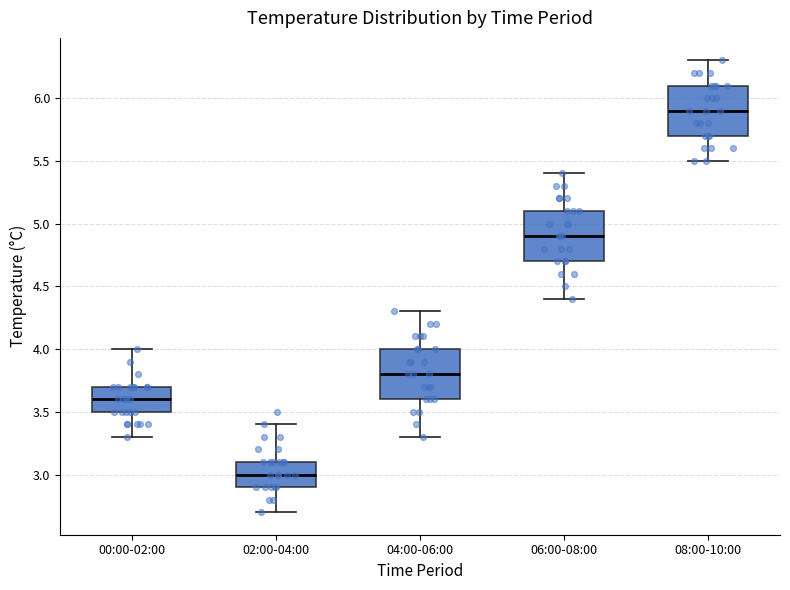

Reading left to right, transcribe this box plot: for each box, give where its median line is, the range the box spans, and where its two whiskers end, as read against the y-axis. The values are not printed on the chart, so give them approximately, as read against the axis.

00:00-02:00: median 3.6, box 3.5 to 3.7, whiskers 3.3 to 4.0
02:00-04:00: median 3.0, box 2.9 to 3.1, whiskers 2.7 to 3.4
04:00-06:00: median 3.8, box 3.6 to 4.0, whiskers 3.3 to 4.3
06:00-08:00: median 4.9, box 4.7 to 5.1, whiskers 4.4 to 5.4
08:00-10:00: median 5.9, box 5.7 to 6.1, whiskers 5.5 to 6.3